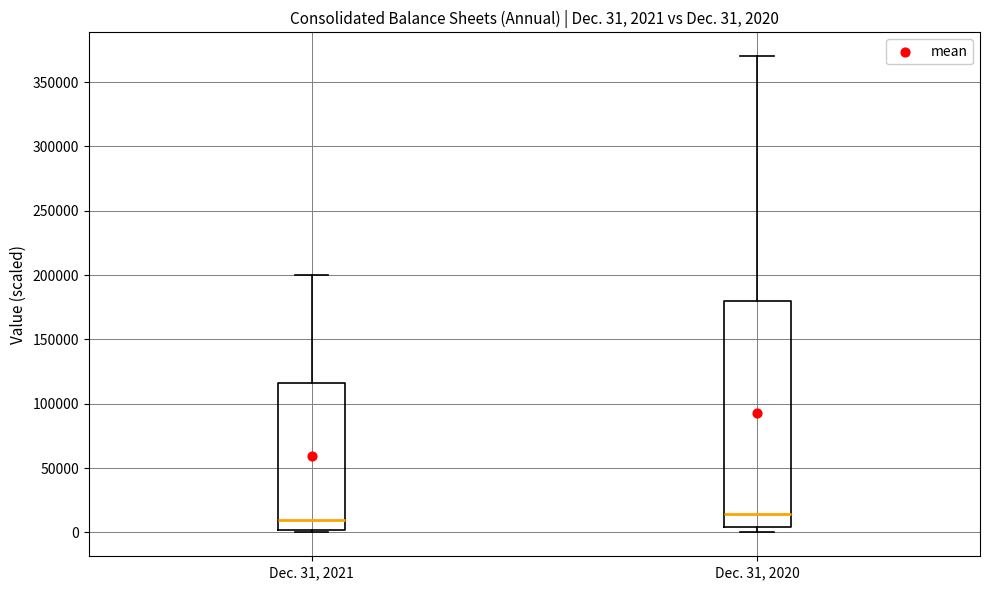

Comparing the boxes themselves (not the whiskers), which one is the tallest?

Dec. 31, 2020